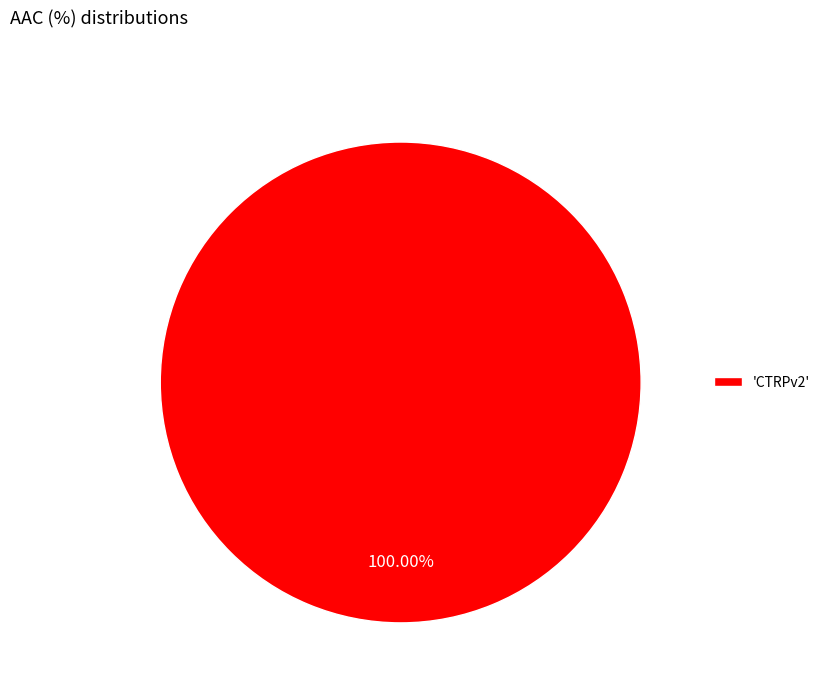

Is there any slice that represents more than half of the pie?

Yes